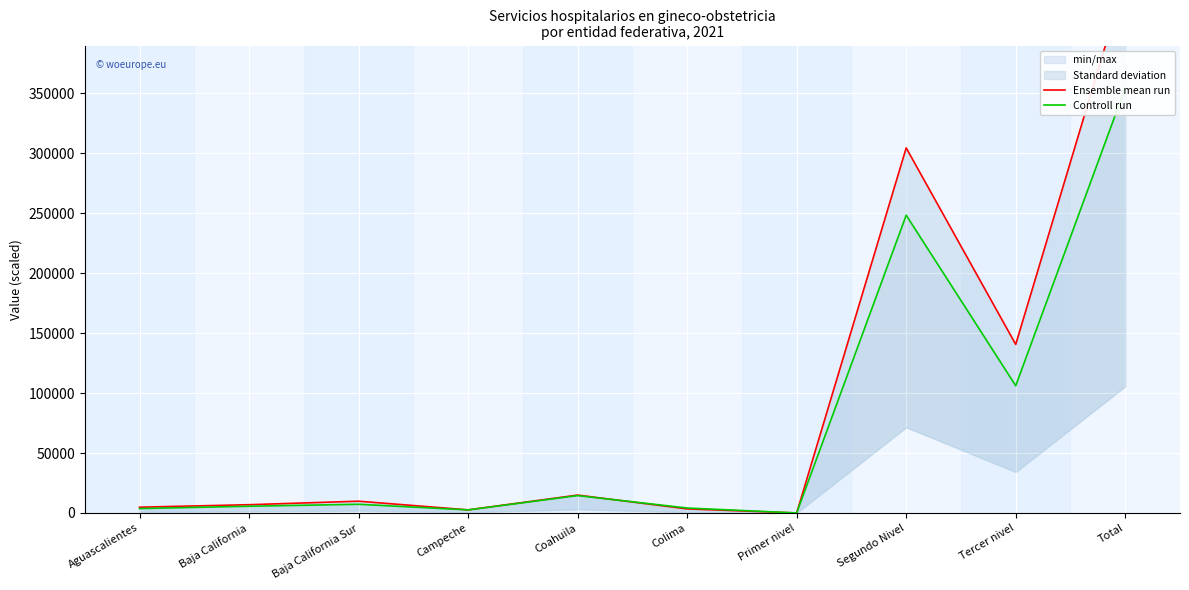

Does the chart display data point markers on the line(s)?

No